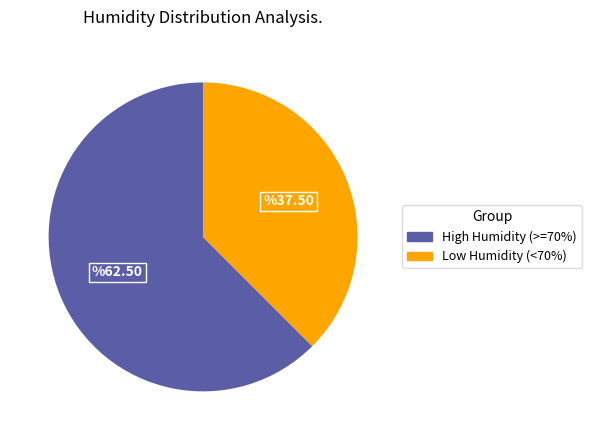

Is there a majority slice in this chart?

Yes